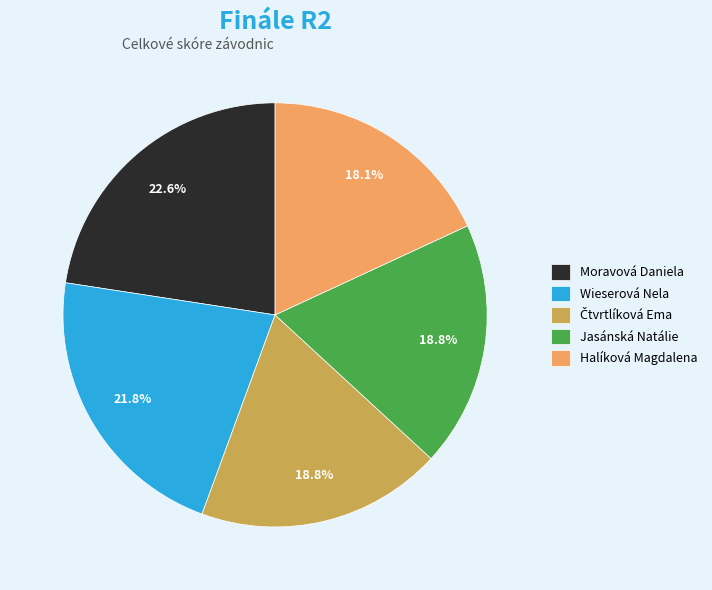

Between Jasánská Natálie and Wieserová Nela, which is larger?

Wieserová Nela